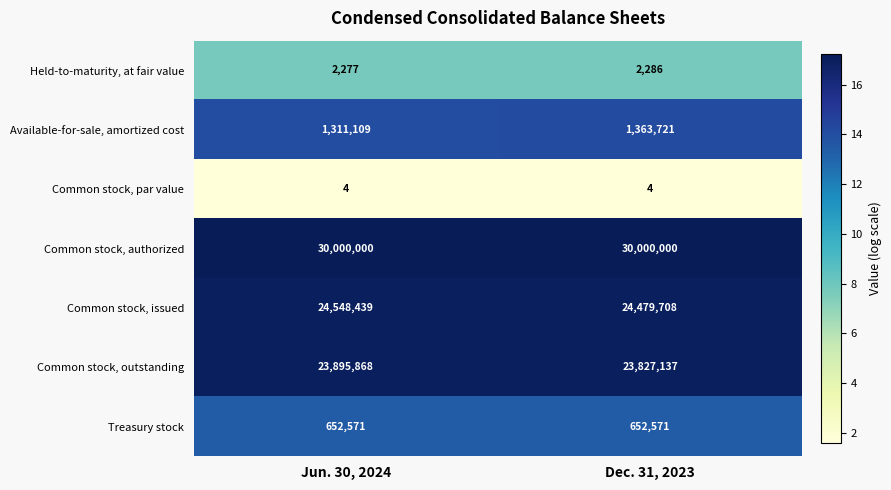

Where is Common stock, outstanding nearest to the value 23861502?

Dec. 31, 2023